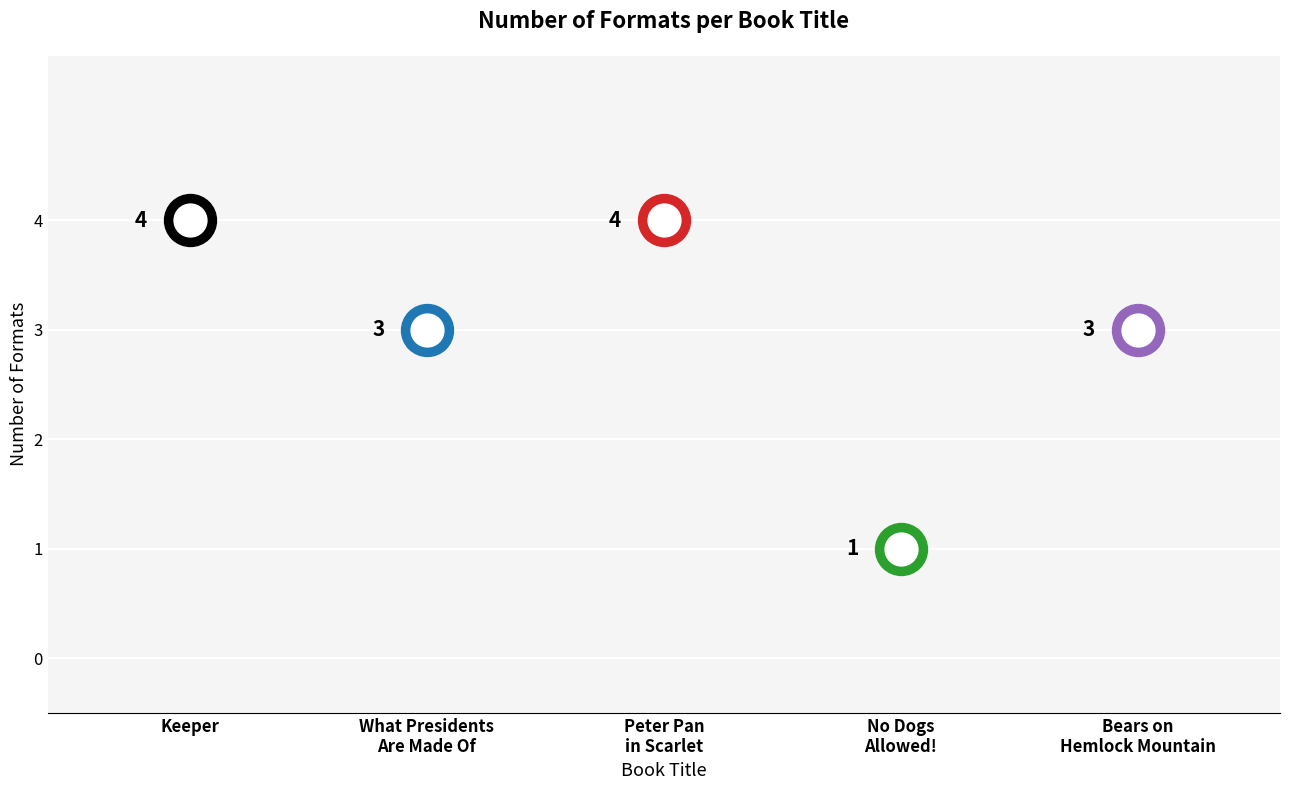

What is the change in value from What Presidents Are Made Of to No Dogs Allowed!?

-2